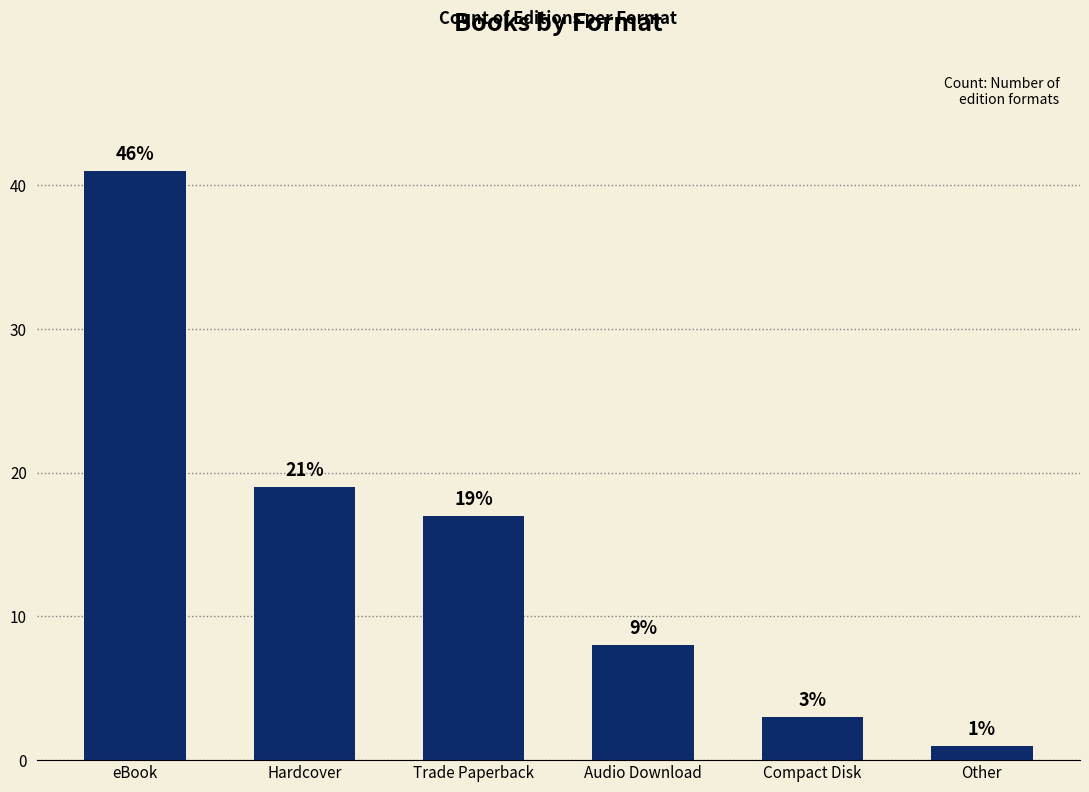

Is it true that the value at eBook is 41?

True